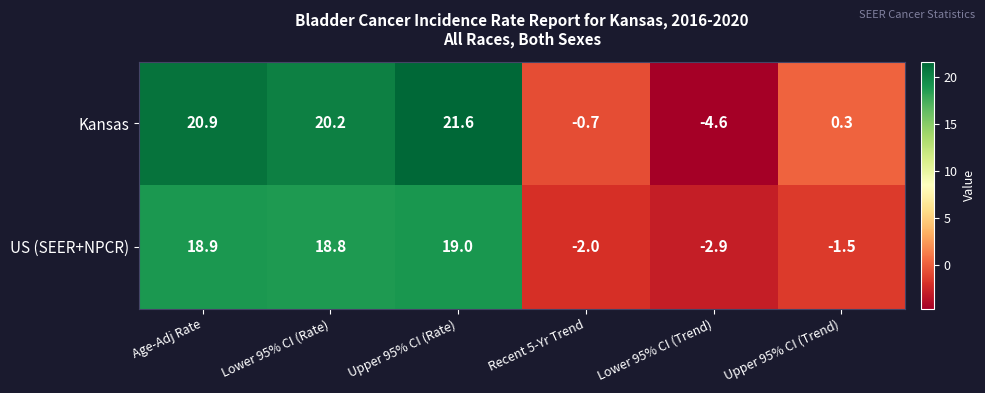

List the labels in order of US (SEER+NPCR) value, smallest first.

Lower 95% CI (Trend), Recent 5-Yr Trend, Upper 95% CI (Trend), Lower 95% CI (Rate), Age-Adj Rate, Upper 95% CI (Rate)